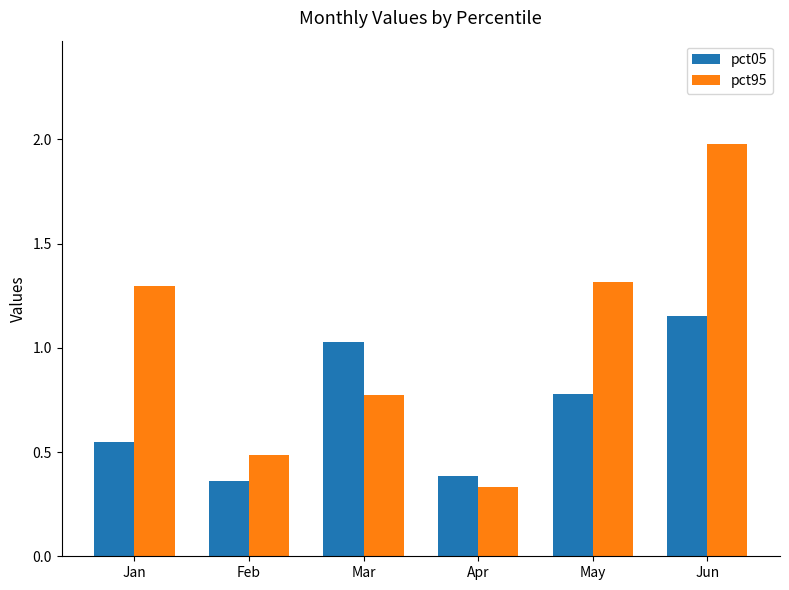

Which series has the largest range (max minus min)?

pct95